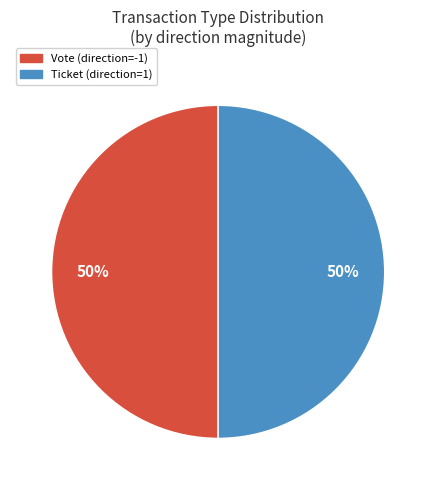

To the nearest percent, what is the average slice percentage?

50%